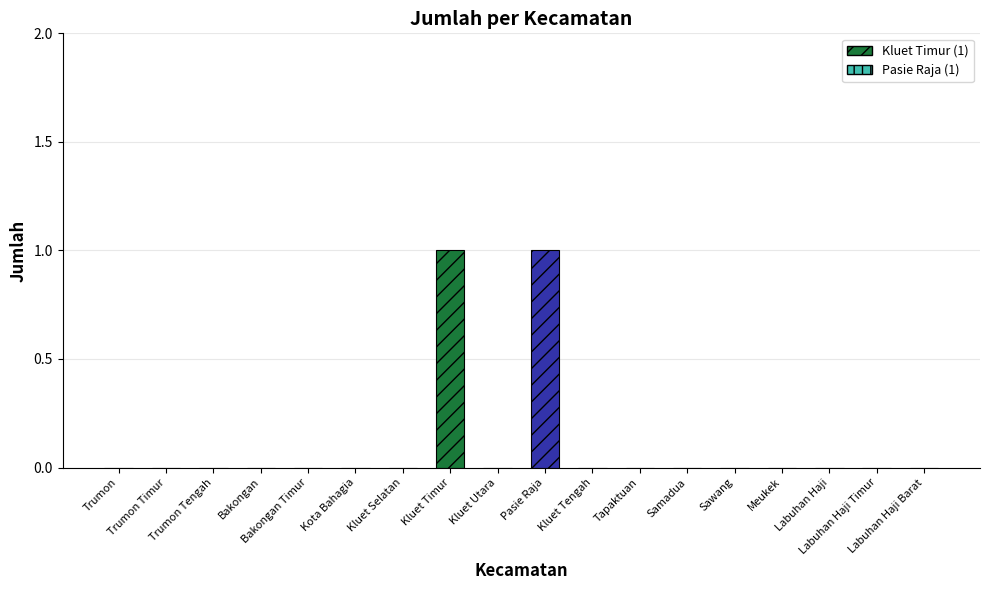

What is the sum of all values?

2